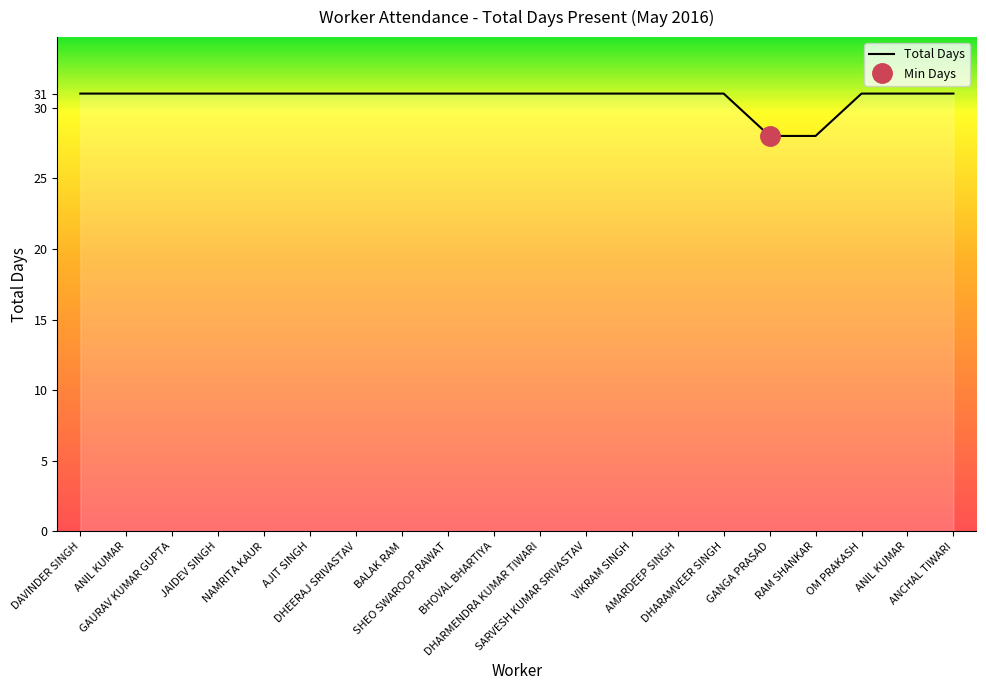

Where is the data nearest to the value 29?

GANGA PRASAD